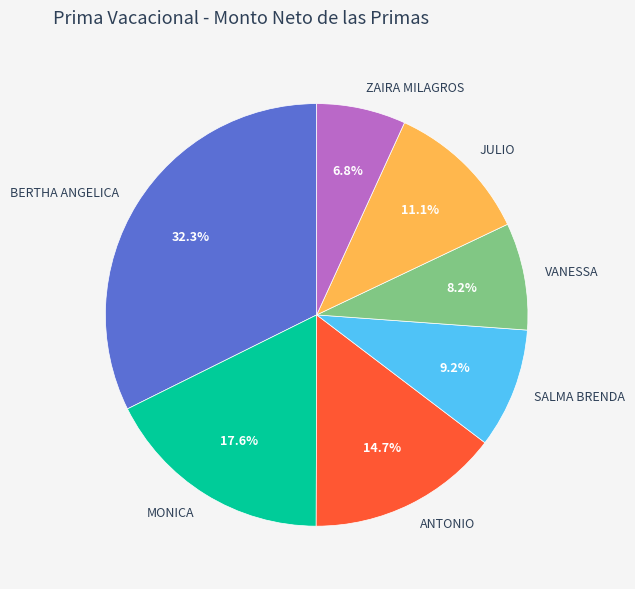

Is the sum of BERTHA ANGELICA and ANTONIO greater than half?

No